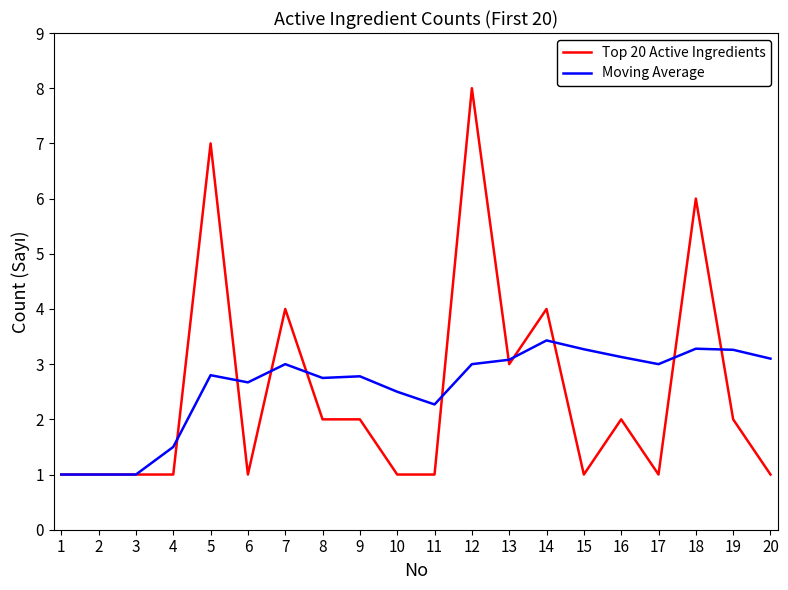

Rank the series by their maximum value, from lowest to highest.

Moving Average, Top 20 Active Ingredients